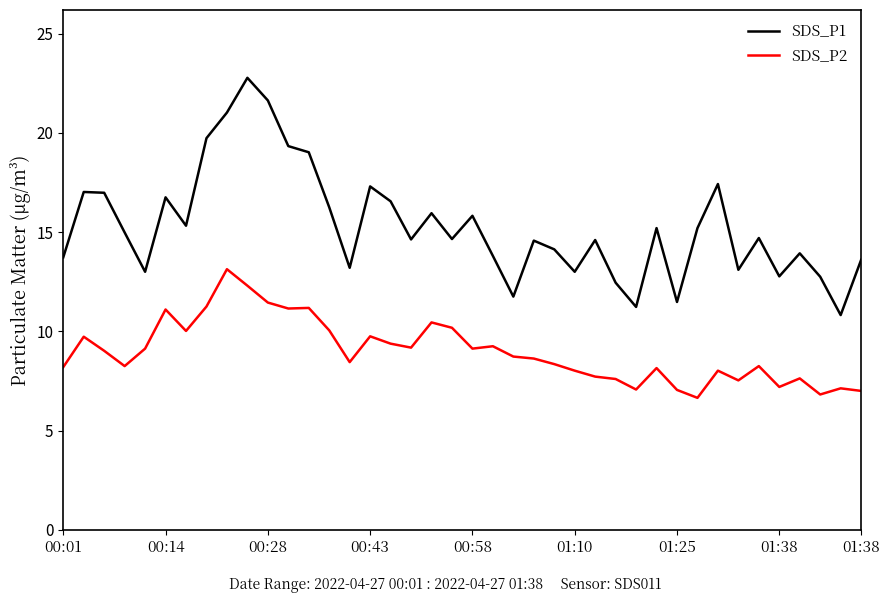

Rank the series by their maximum value, from highest to lowest.

SDS_P1, SDS_P2